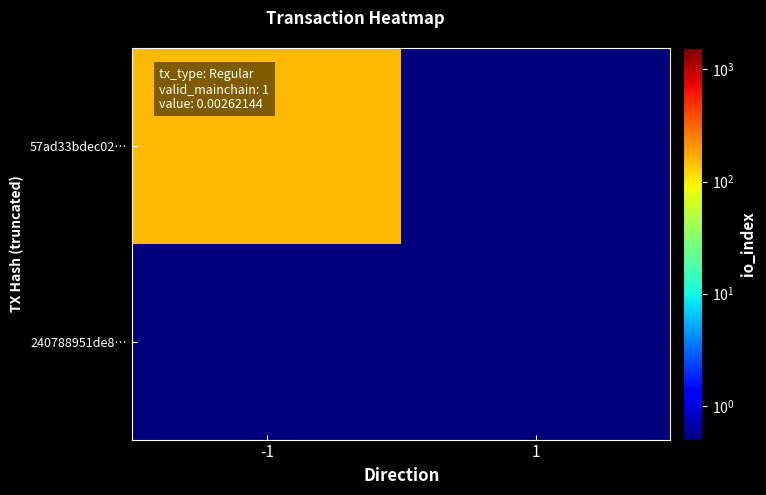

Which has a higher value, 1 or -1?

-1